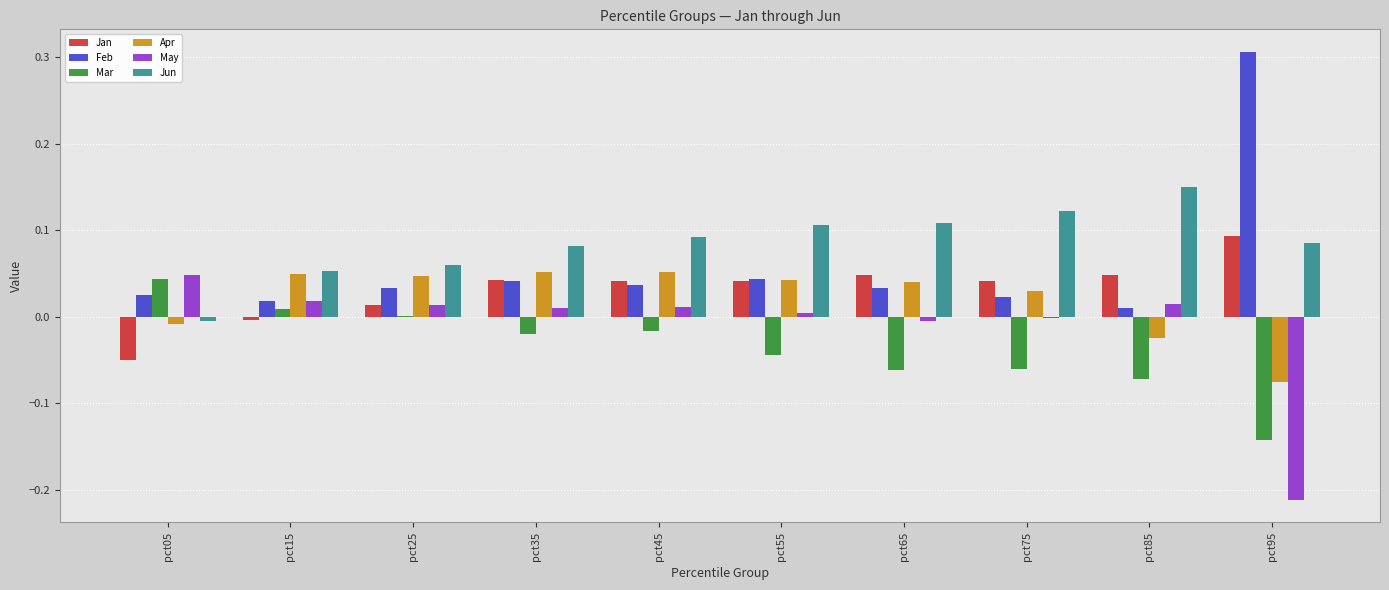

The May series shows 0.1 at pct05. True or false?

False